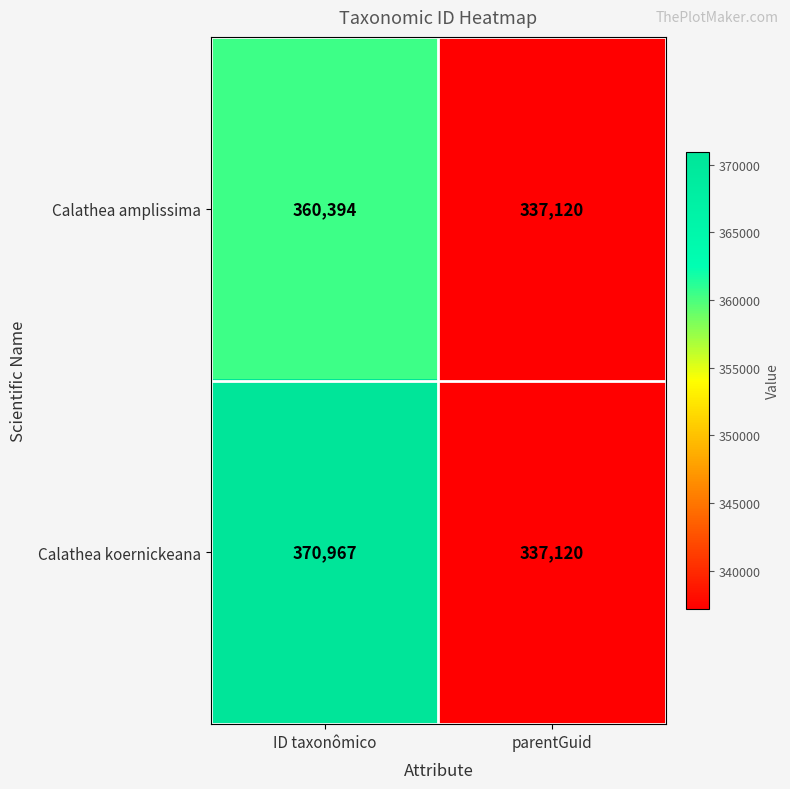

What is the difference between the Calathea amplissima values at parentGuid and ID taxonômico?

23274